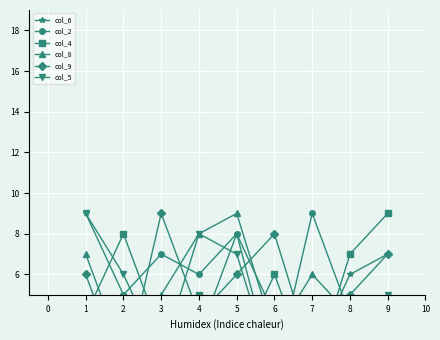

What is the value of the col_6 point at the 6th from the left?

4